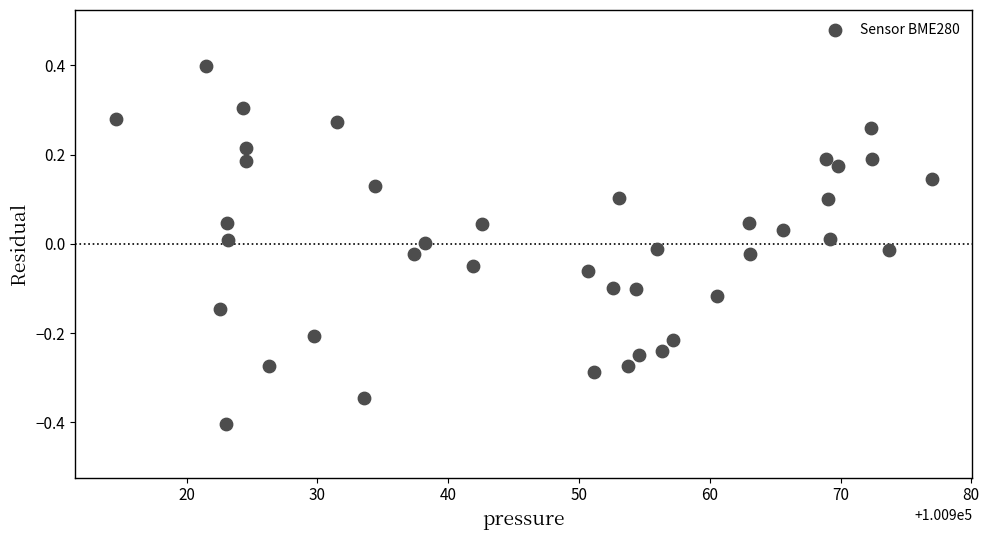

What is the range of X values (max minus min)?

62.4